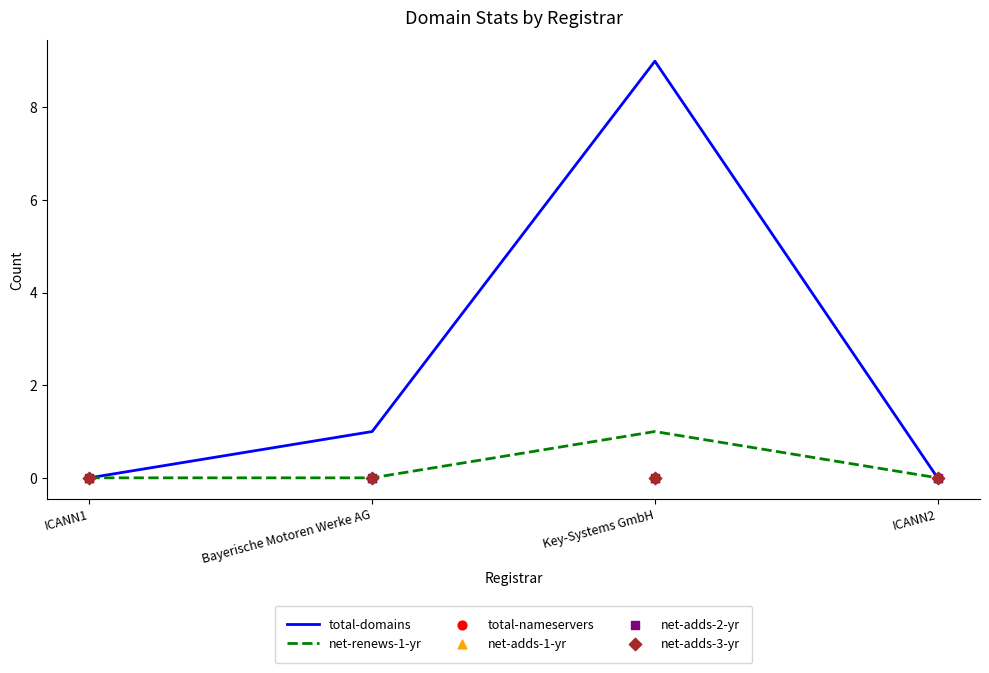

Which series has the largest total across all categories?

total-domains